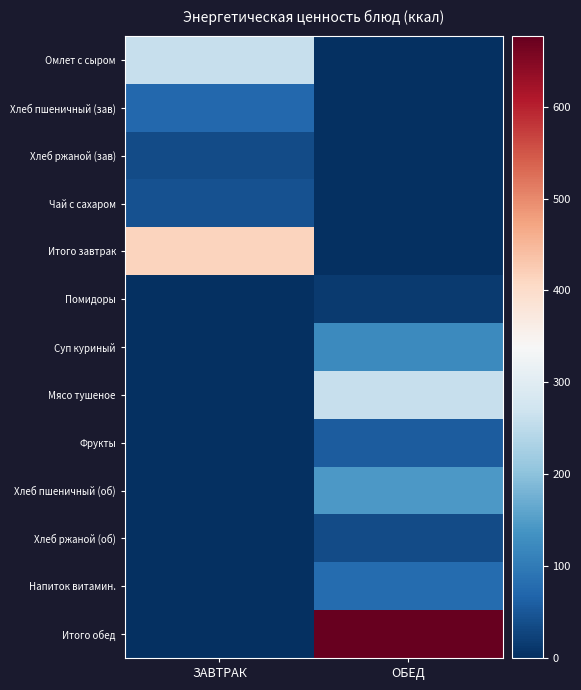

Between ЗАВТРАК and ОБЕД, which series saw the biggest shift?

Итого обед